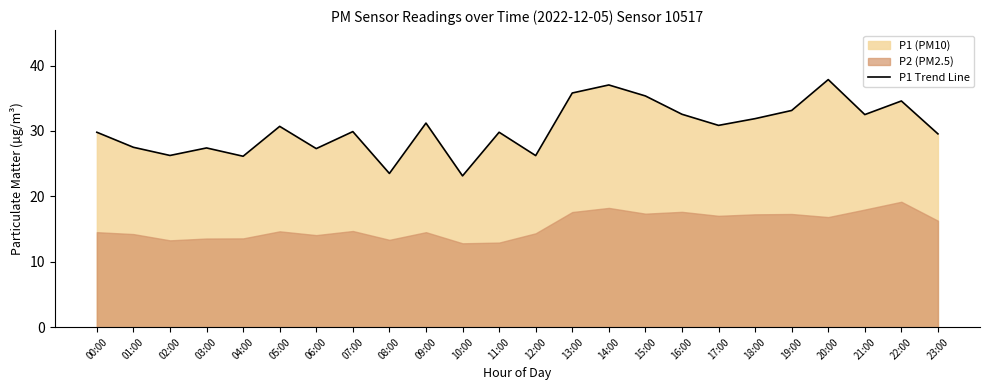

What is the greatest value displayed?

37.9